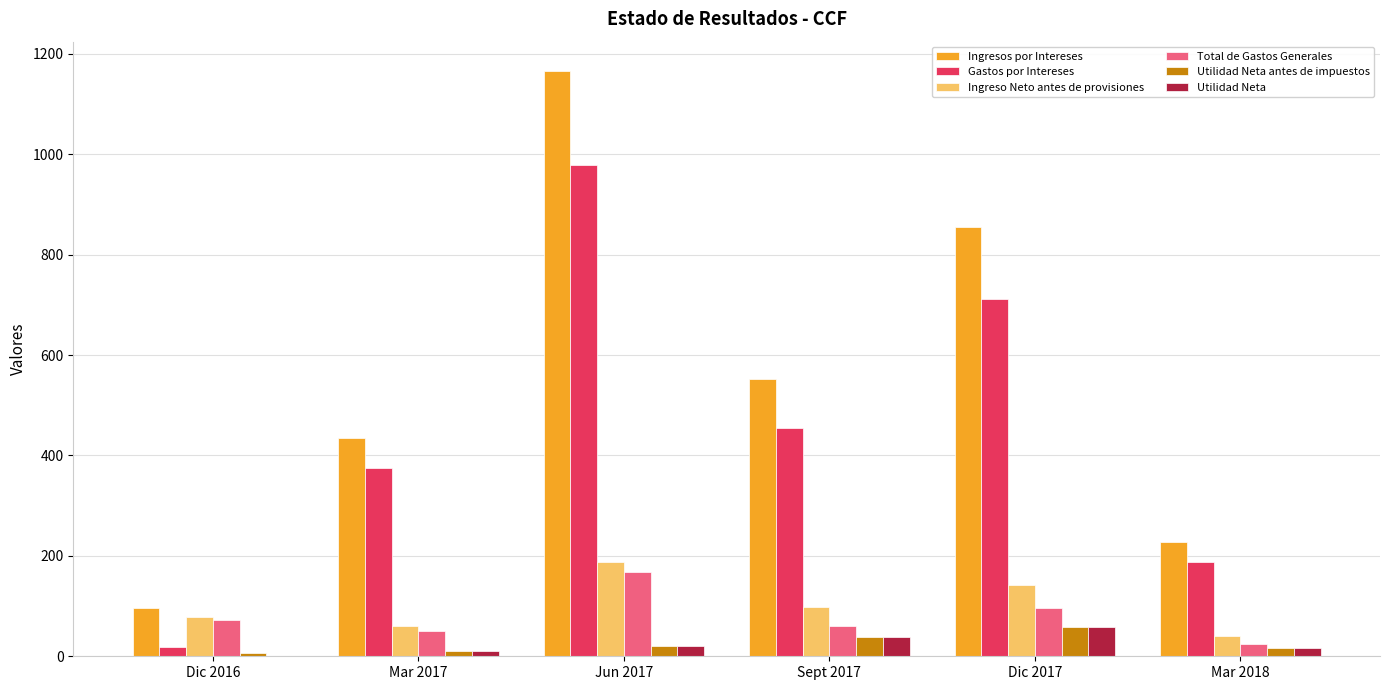

What is the maximum value for Ingreso Neto antes de provisiones?

188.0